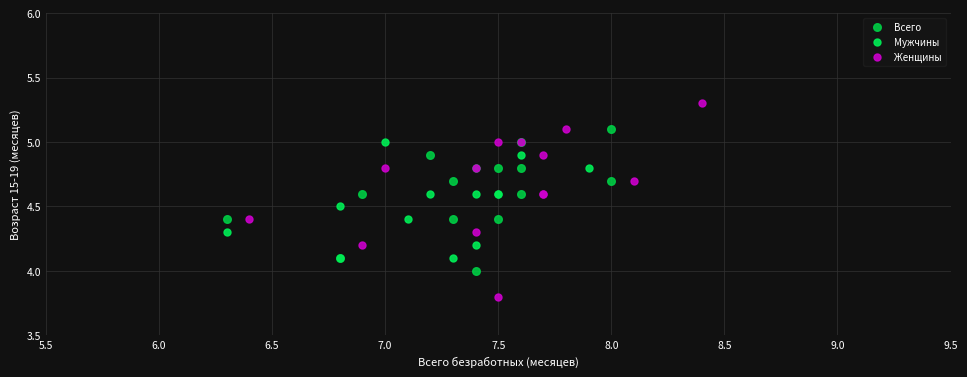

Which series reaches the minimum Y coordinate?

Женщины